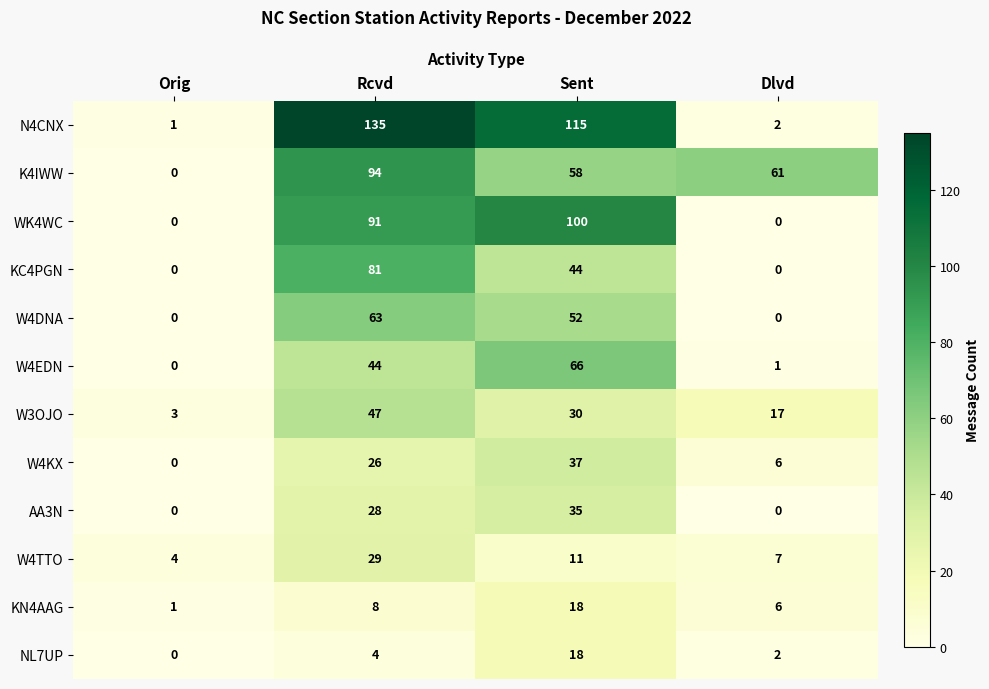

How many distinct data groups are displayed?

12